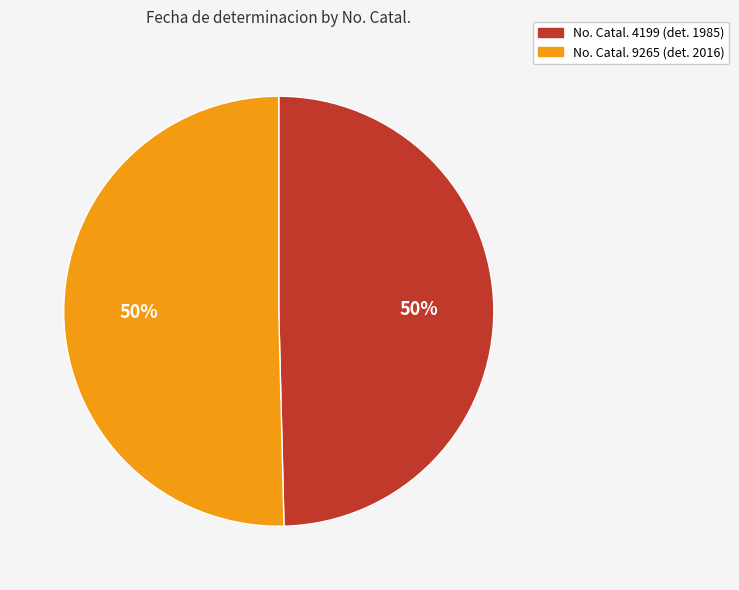

To the nearest percent, what is the average slice percentage?

50%